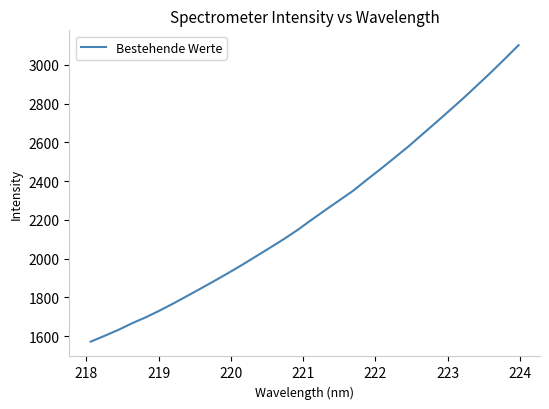

What is the smallest value displayed?

1571.3